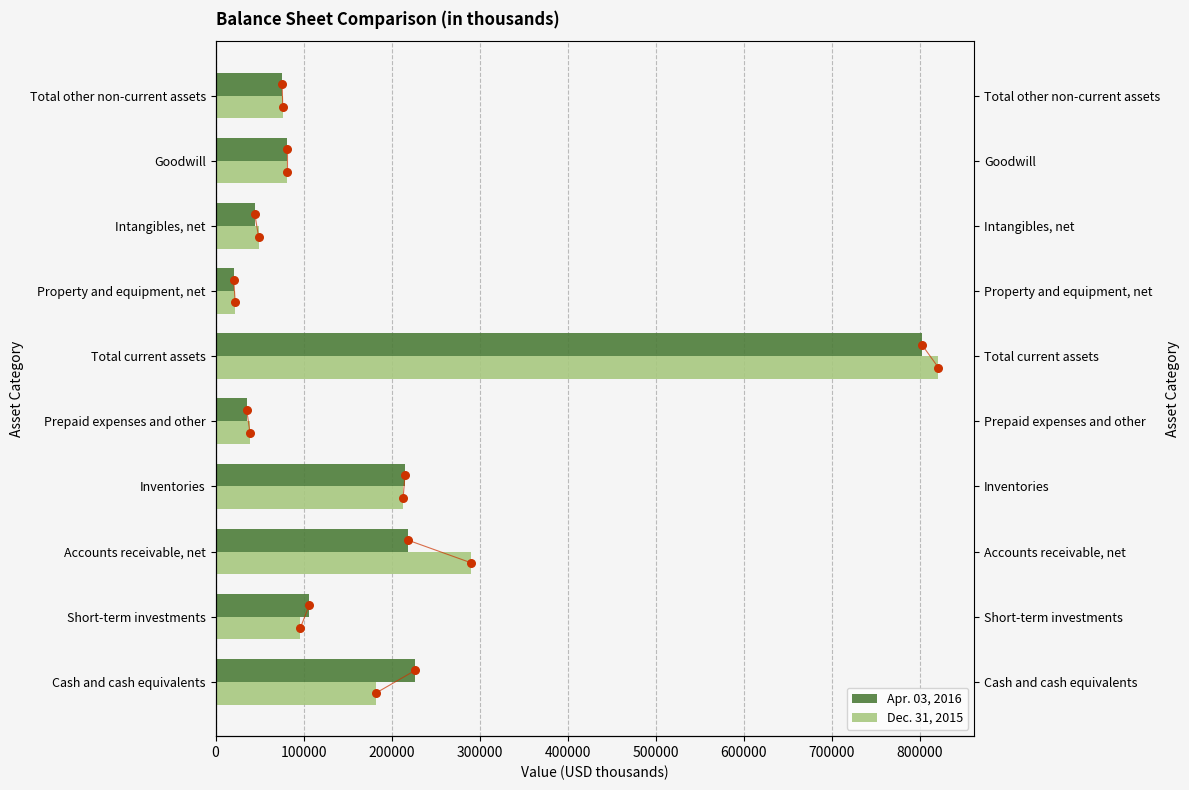

Which series has the widest spread of Y values?

Dec. 31, 2015